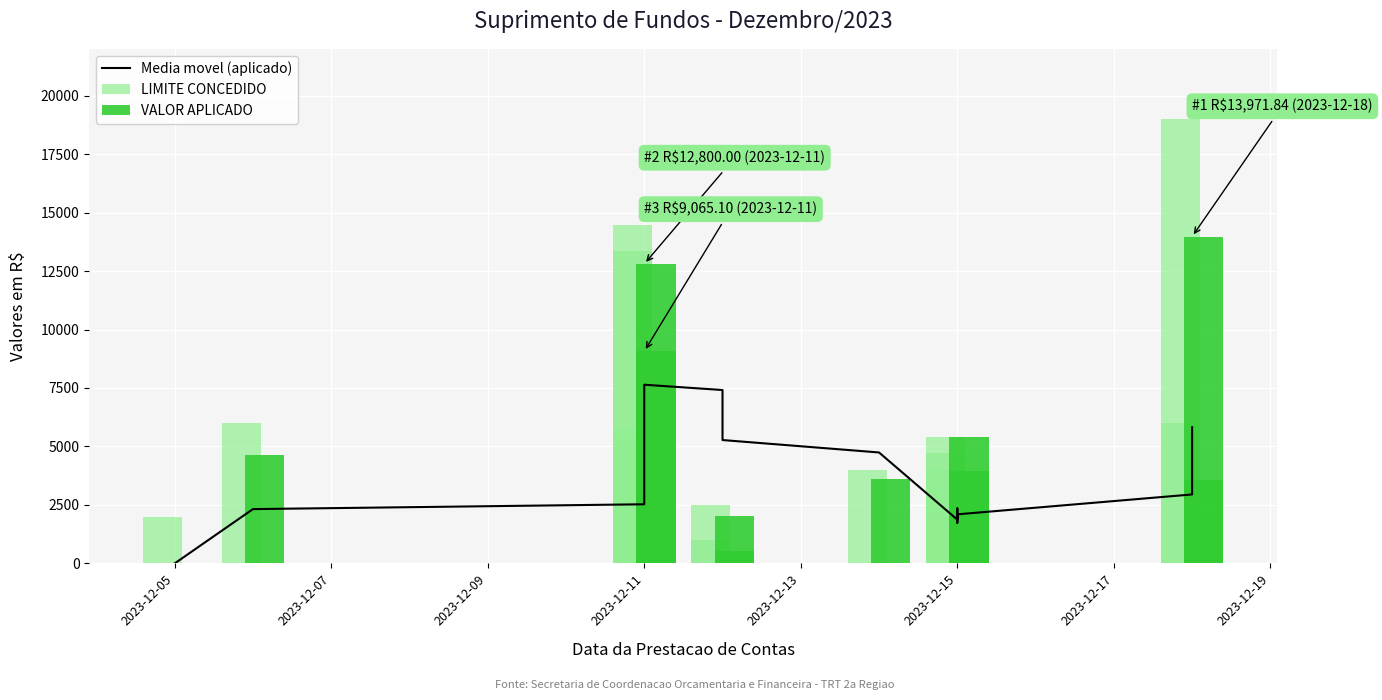

What is the sum of the LIMITE CONCEDIDO values at 2023-12-17 and 2023-12-15?

16950.0